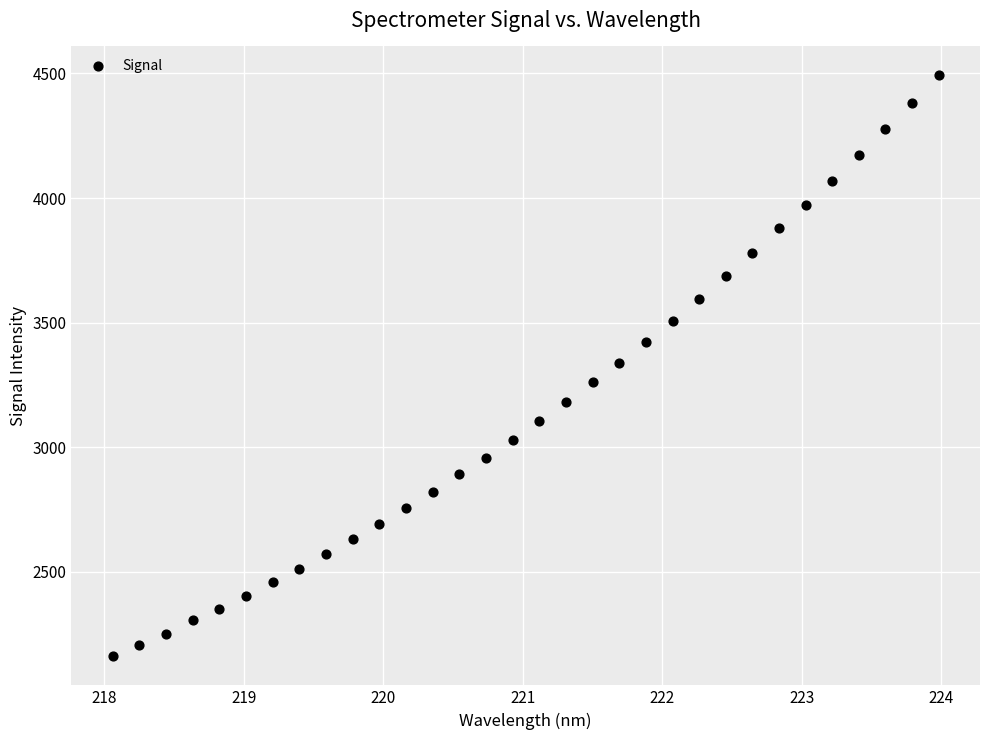

What is the range of Y values (max minus min)?

2330.2